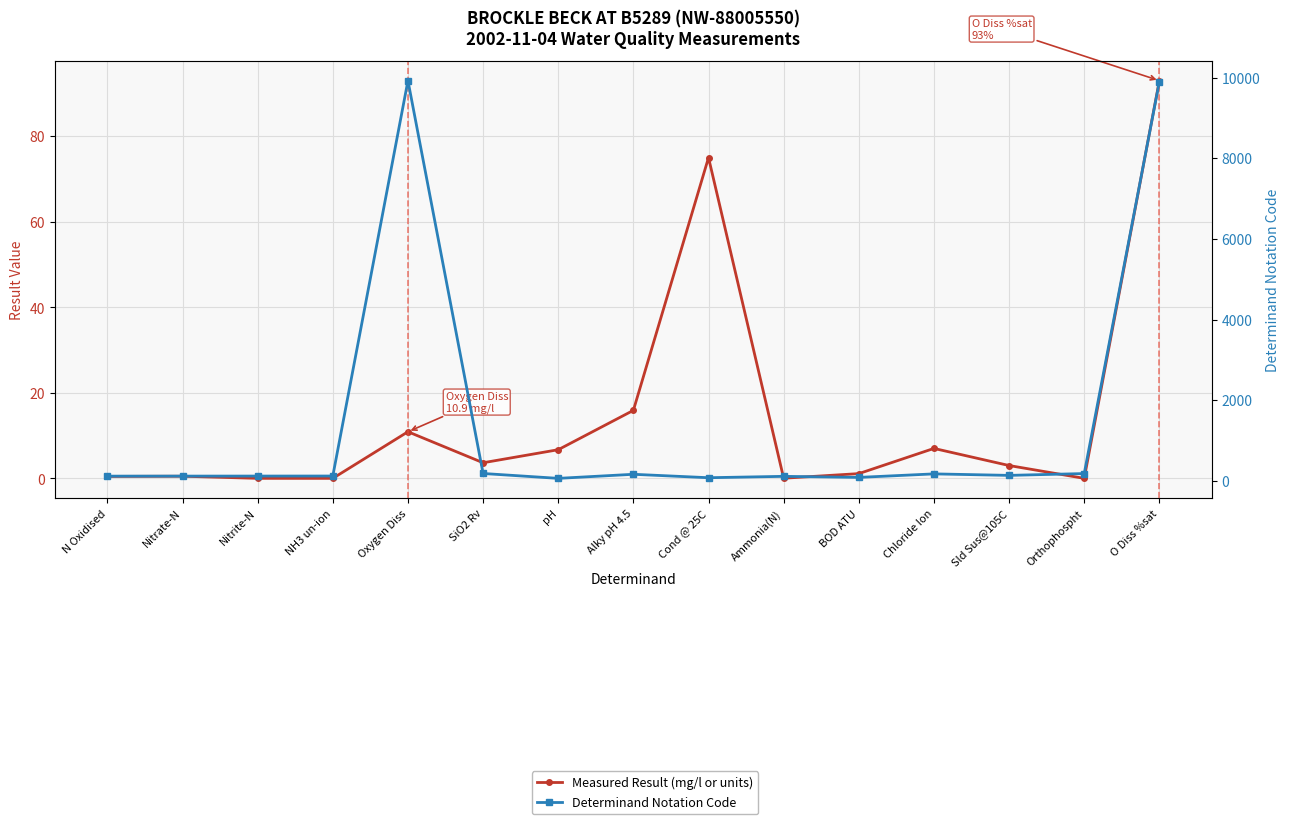

What is the spread (max minus min) of values at Ammonia(N)?

111.0